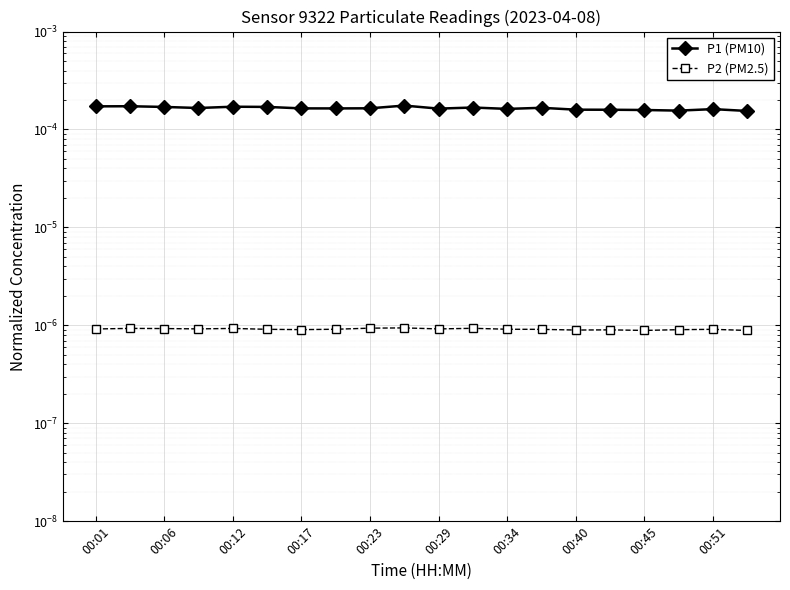

Reading left to right, what are all the values shown in this chart?

P1 (PM10): 0.0	0.0	0.0	0.0	0.0	0.0	0.0	0.0	0.0	0.0	0.0	0.0	0.0	0.0	0.0	0.0	0.0	0.0	0.0	0.0
P2 (PM2.5): 0.0	0.0	0.0	0.0	0.0	0.0	0.0	0.0	0.0	0.0	0.0	0.0	0.0	0.0	0.0	0.0	0.0	0.0	0.0	0.0